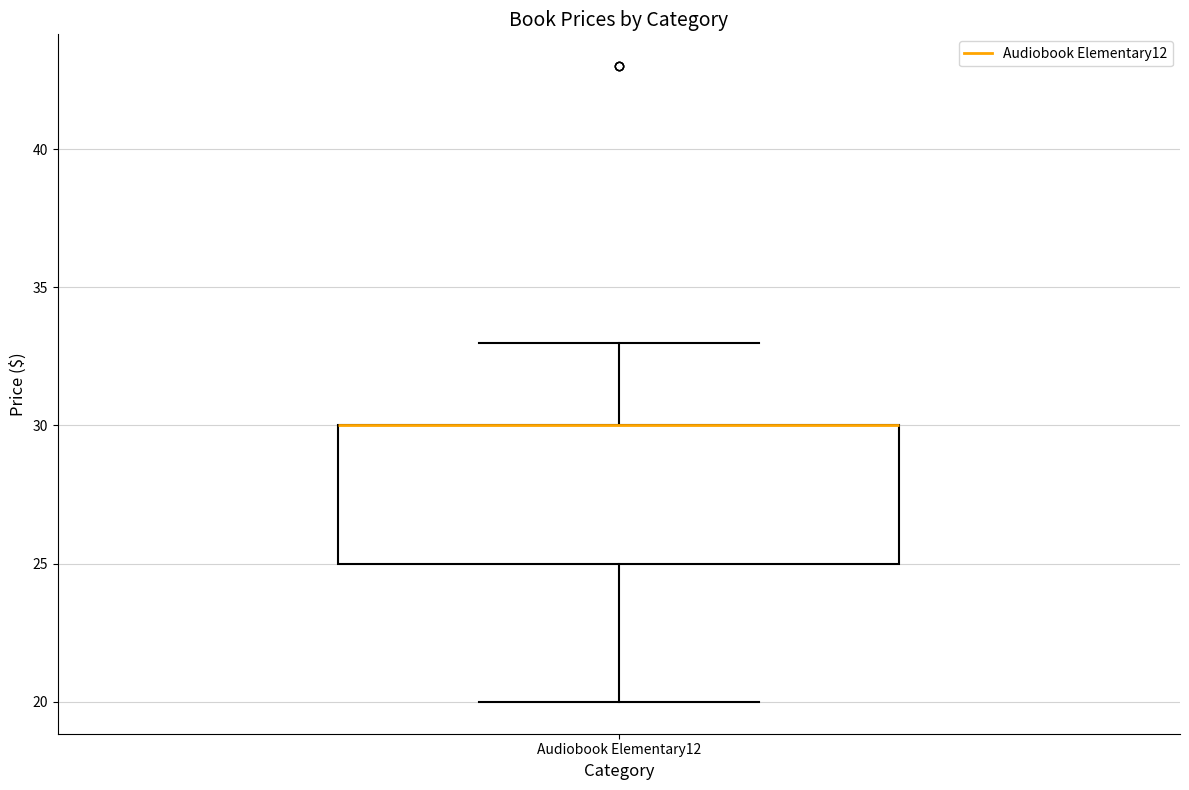

Transcribe this box plot: give where the median line is, the range the box spans, and where the two whiskers end, as read against the y-axis. The values are not printed on the chart, so give them approximately, as read against the axis.

median 30 (drawn on the box's upper edge), box 25 to 30, whiskers 20 to 33